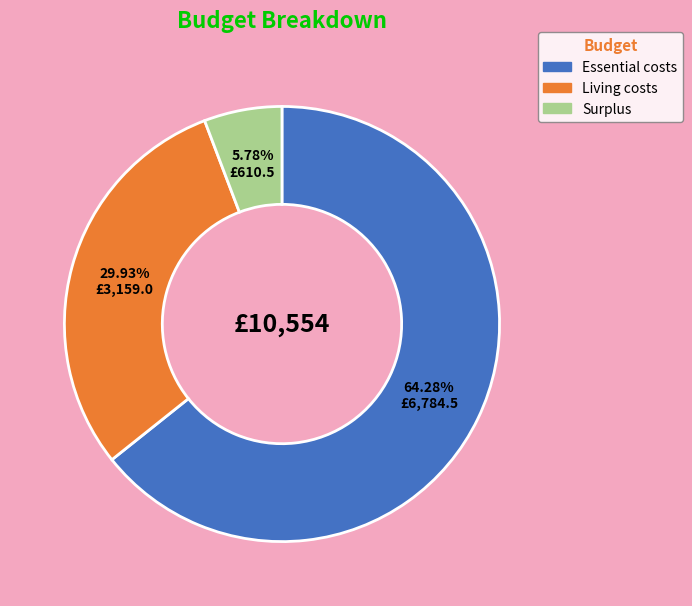

Which slice is the largest?

Essential costs